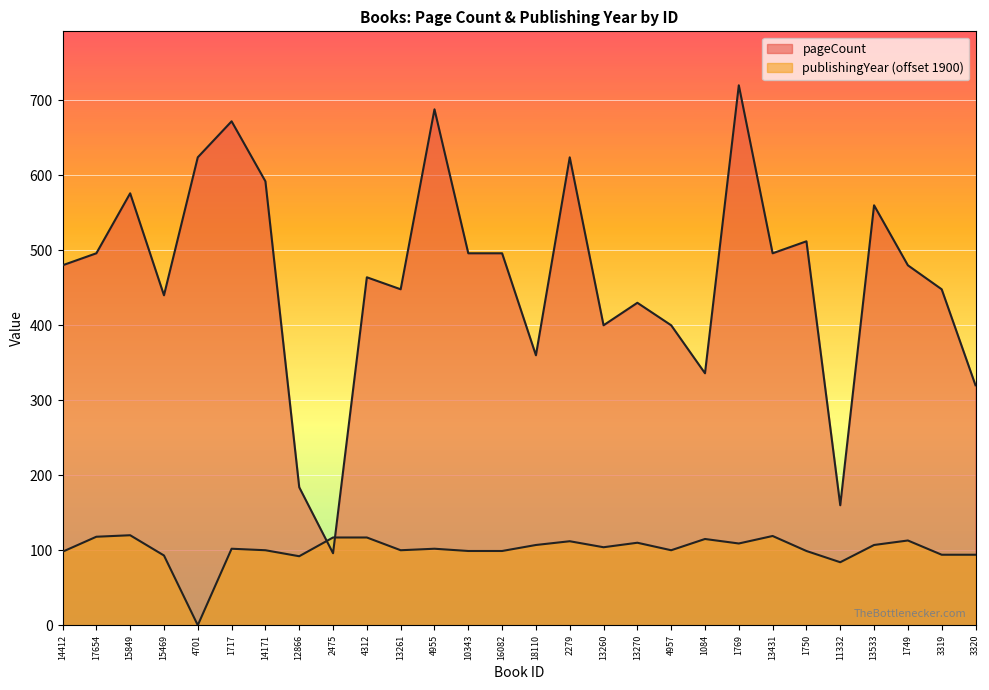

What is the ratio of the value at 14171 to the value at 4312?

1.3